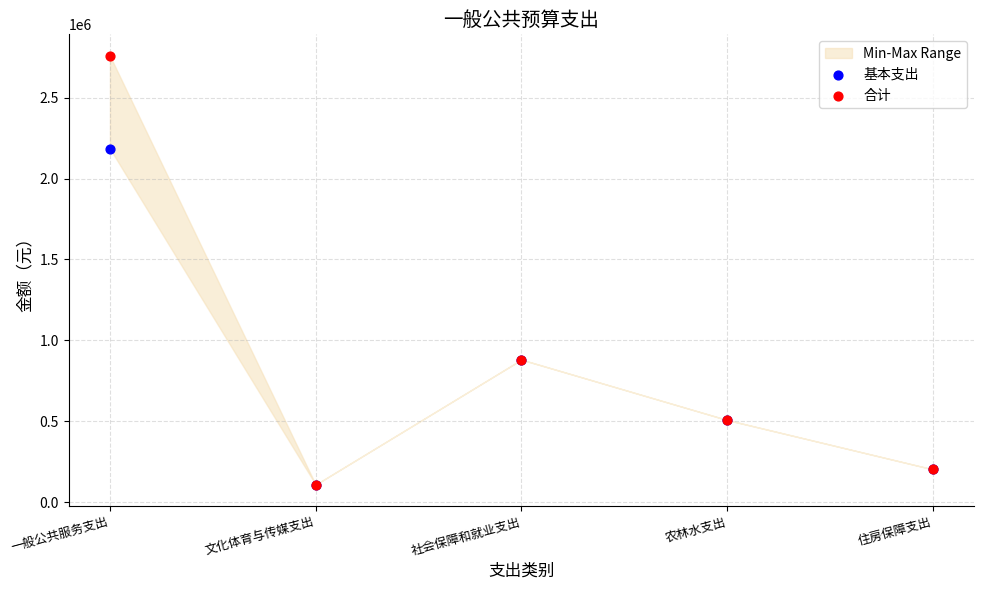

Which series reaches the minimum Y coordinate?

基本支出